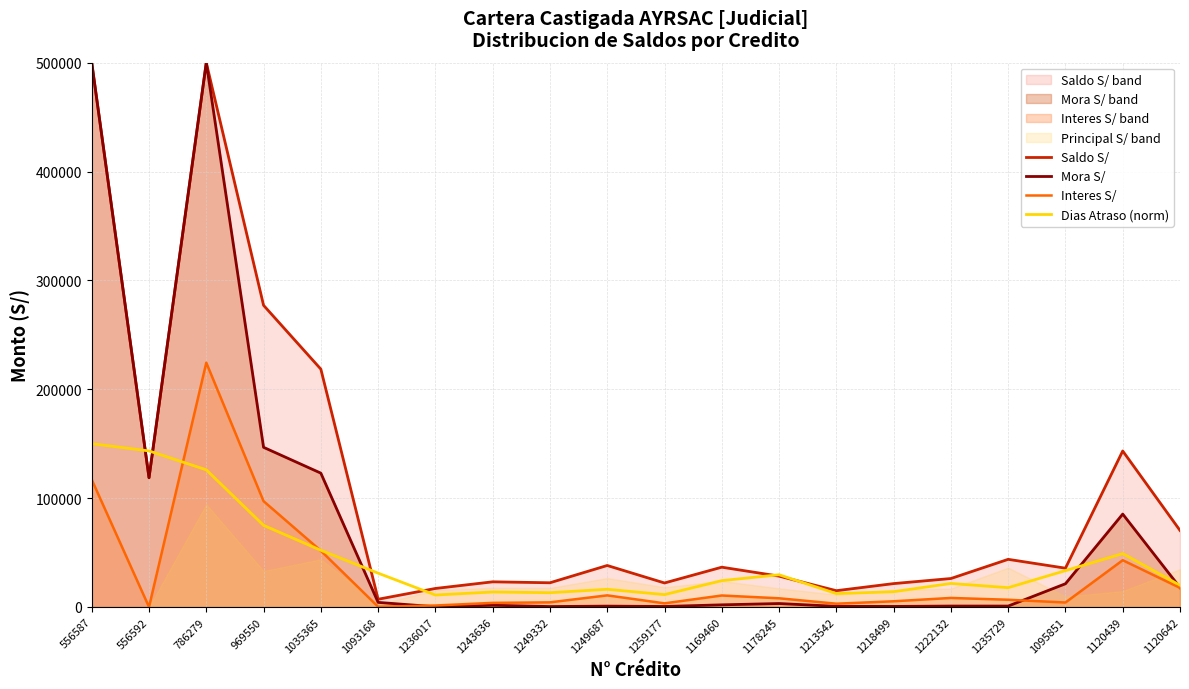

Is it true that Interes S/ equals 6641.3 at 1235729?

True